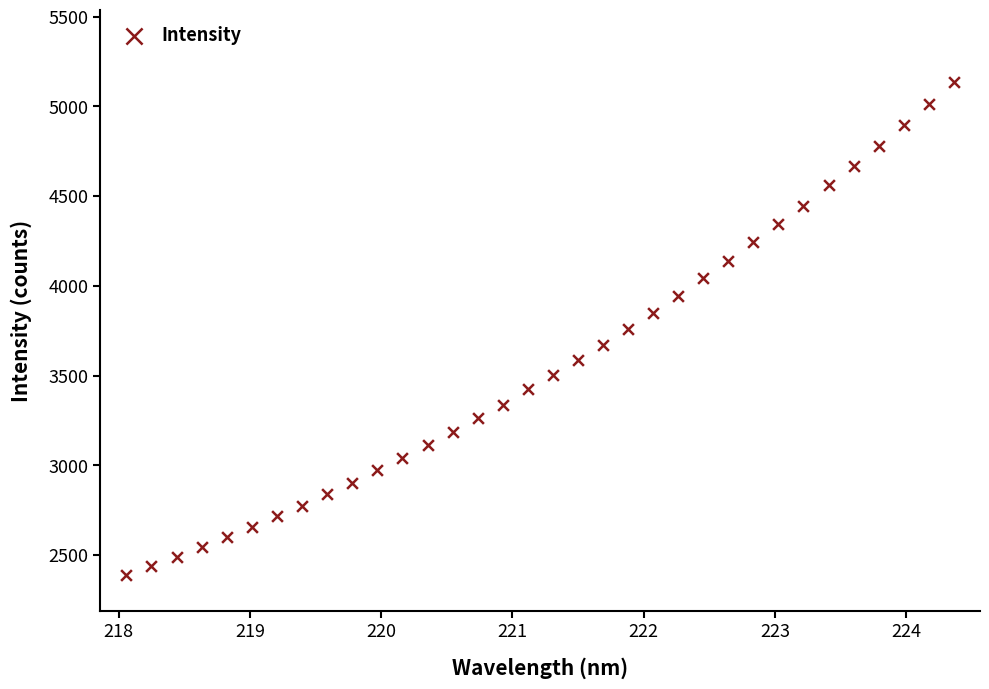

What is the range of X values (max minus min)?

6.3